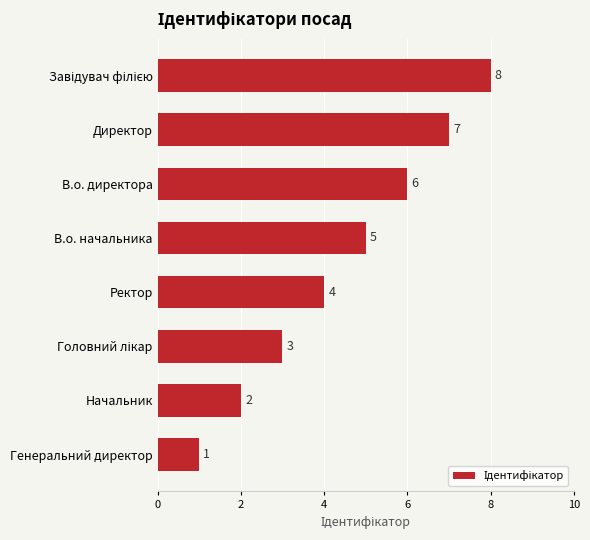

What is the value of the 6th bar from the top?

3